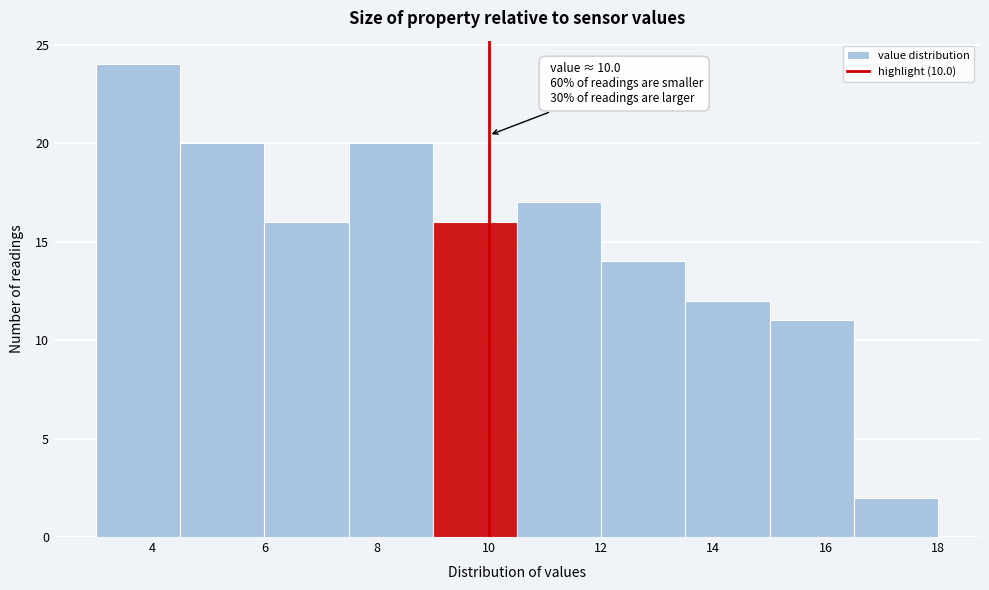

Over which range of the x-axis is the bar tallest?

3.0 to 4.5